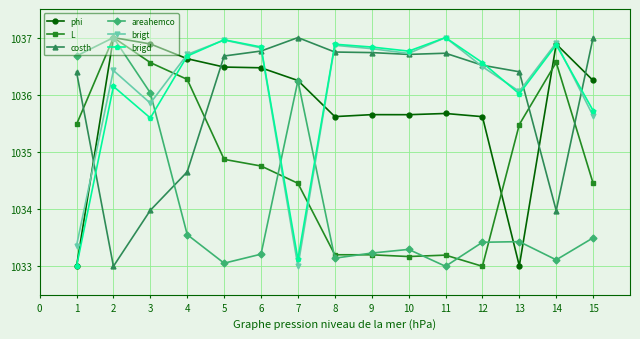

What is the value of the areahemco point at the 11th from the left?

1033.0